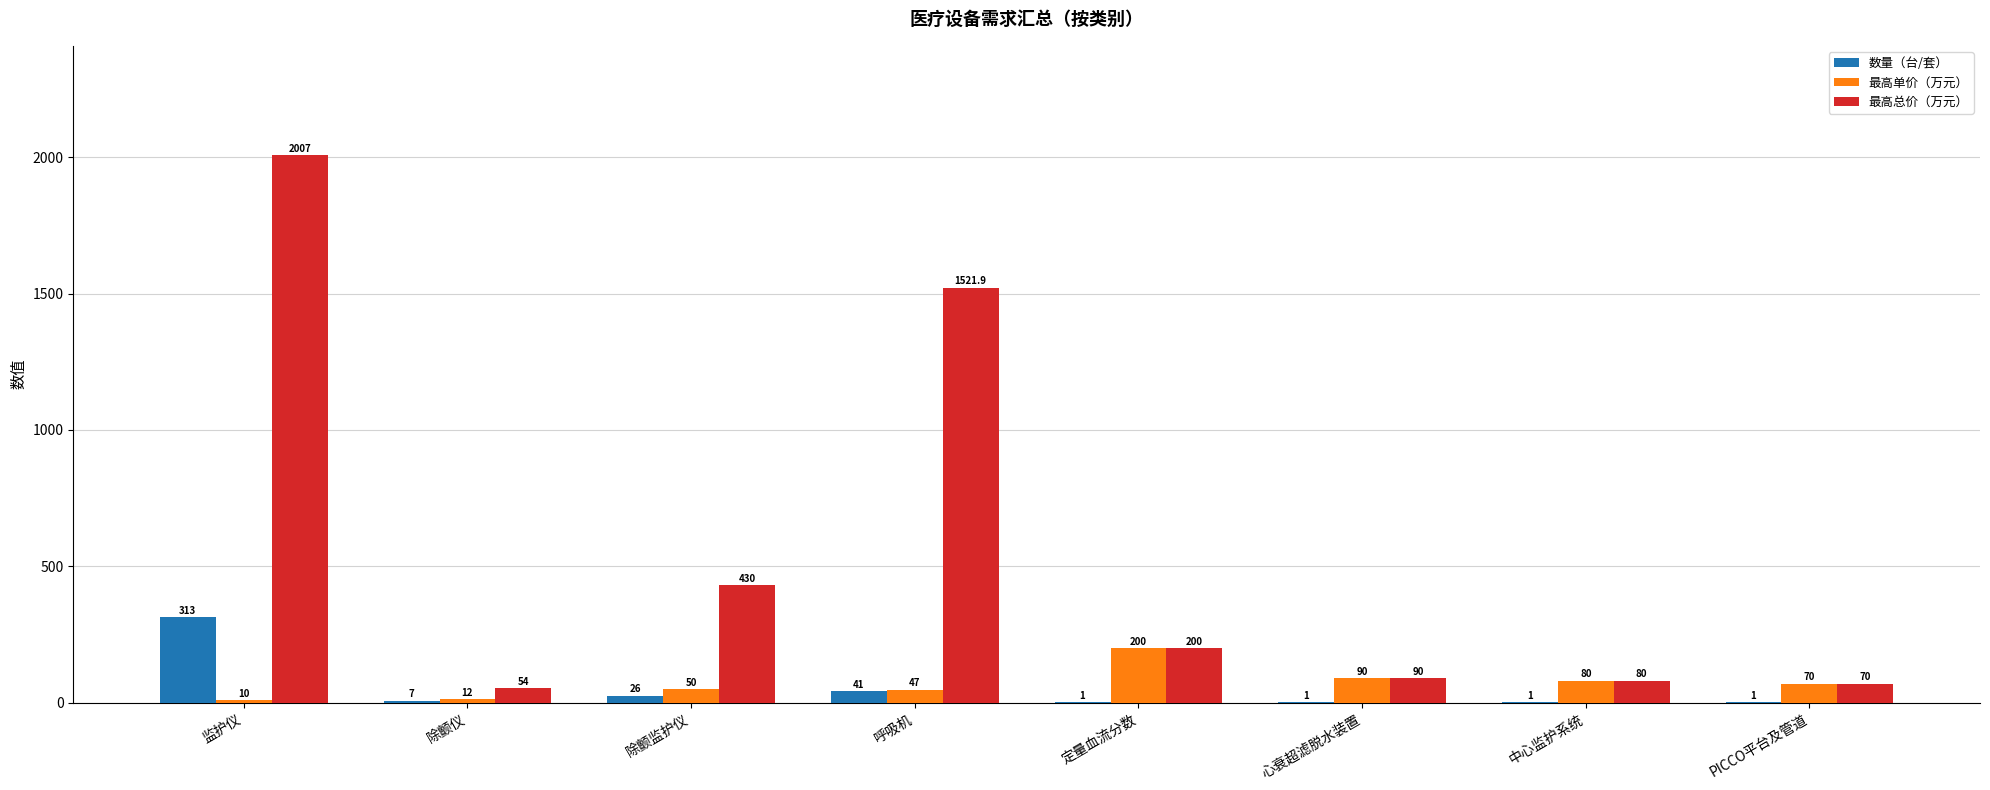

Reading left to right, extract all data points from this chart.

数量（台/套）: 313.0	7.0	26.0	41.0	1.0	1.0	1.0	1.0
最高单价（万元）: 10.0	12.0	50.0	47.0	200.0	90.0	80.0	70.0
最高总价（万元）: 2007.0	54.0	430.0	1521.9	200.0	90.0	80.0	70.0